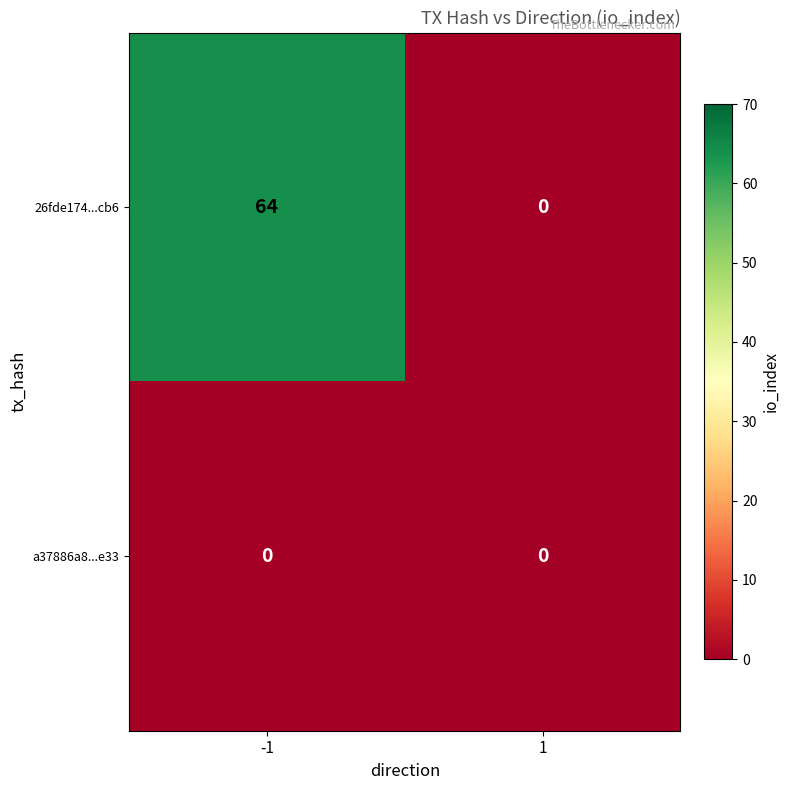

Rank the series at -1 from highest to lowest value.

26fde174...cb6, a37886a8...e33